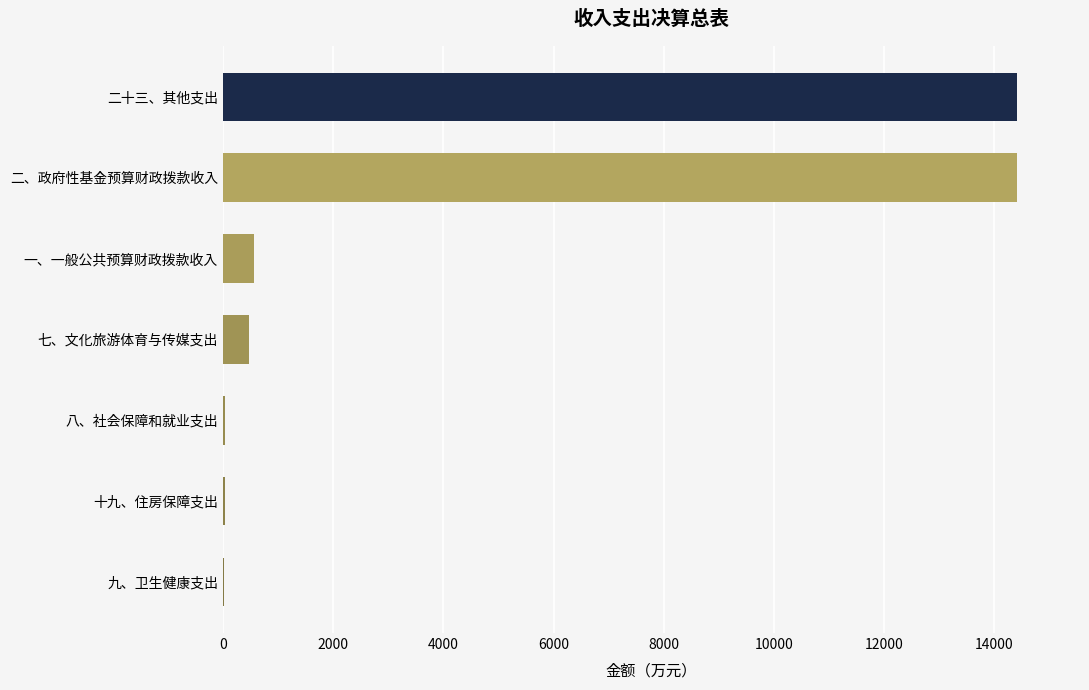

What is the approximate value at 二、政府性基金预算财政拨款收入?

14401.4